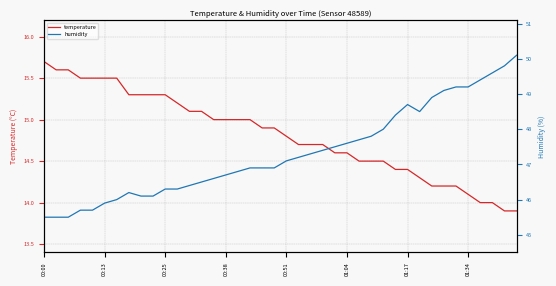

Is it true that temperature equals 14.4 at 01:17?

True